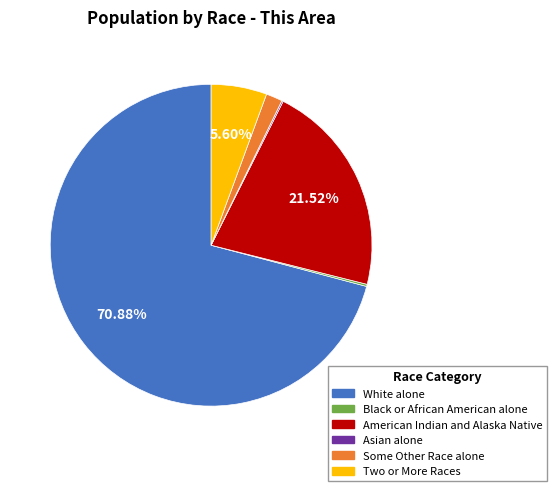

Does any single category account for the majority?

Yes